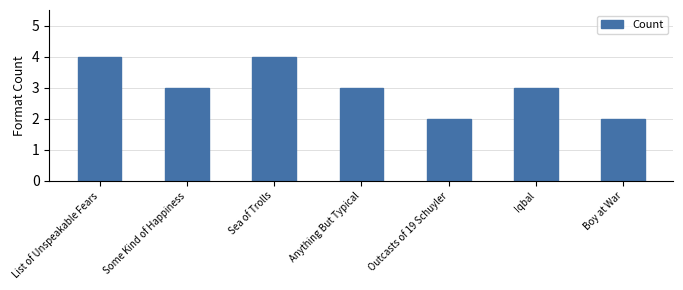

Reading left to right, what are all the values shown in this chart?

List of Unspeakable Fears=4	Some Kind of Happiness=3	Sea of Trolls=4	Anything But Typical=3	Outcasts of 19 Schuyler=2	Iqbal=3	Boy at War=2